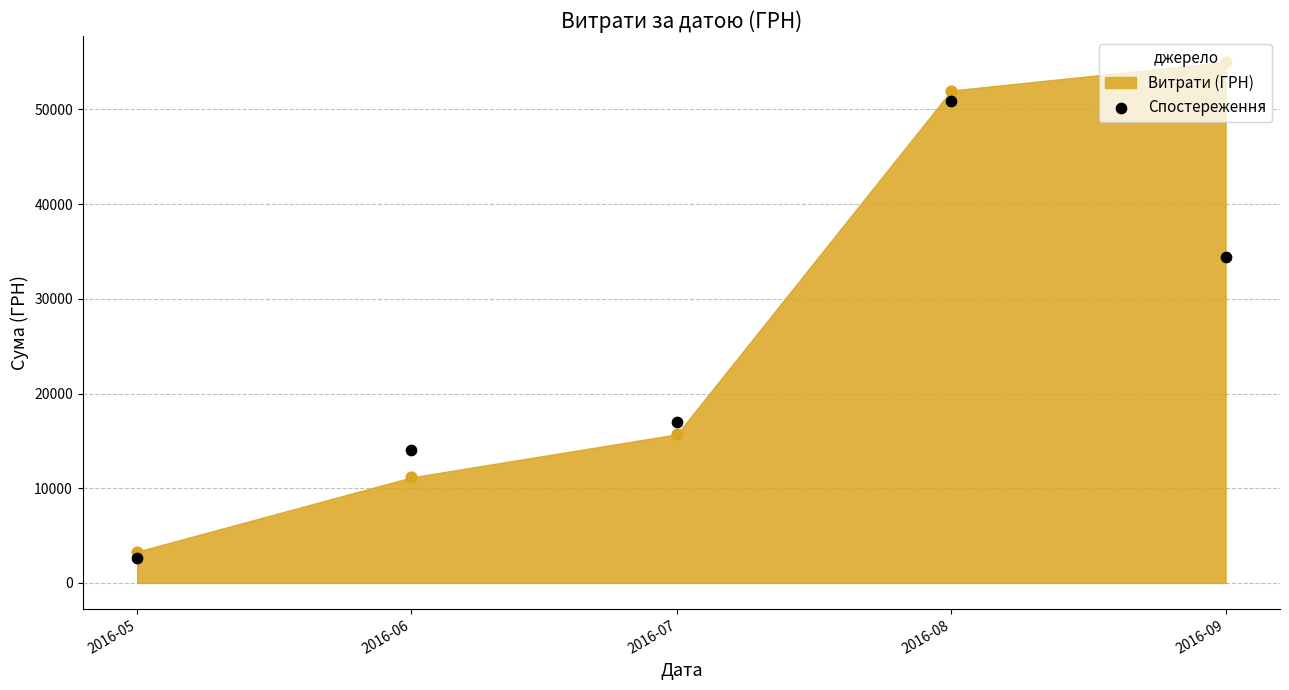

What is the ratio of the value at 2016-07 to the value at 2016-08?

0.3